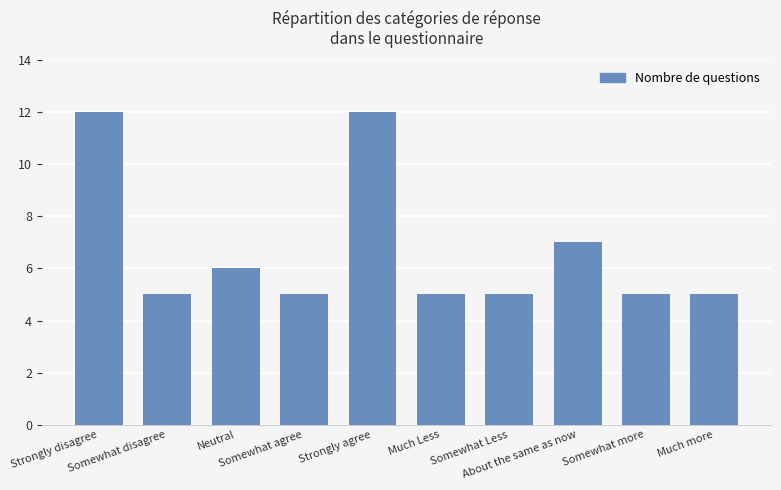

Reading left to right, list all the values displayed in this chart.

12	5	6	5	12	5	5	7	5	5